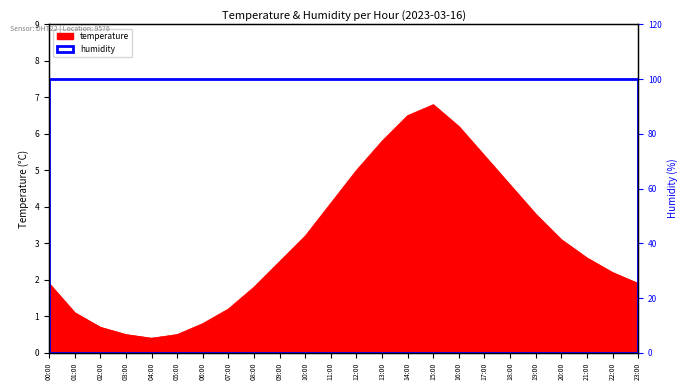

Reading right to left, what are all the values shown in this chart?

1.9	2.2	2.6	3.1	3.8	4.6	5.4	6.2	6.8	6.5	5.8	5.0	4.1	3.2	2.5	1.8	1.2	0.8	0.5	0.4	0.5	0.7	1.1	1.9